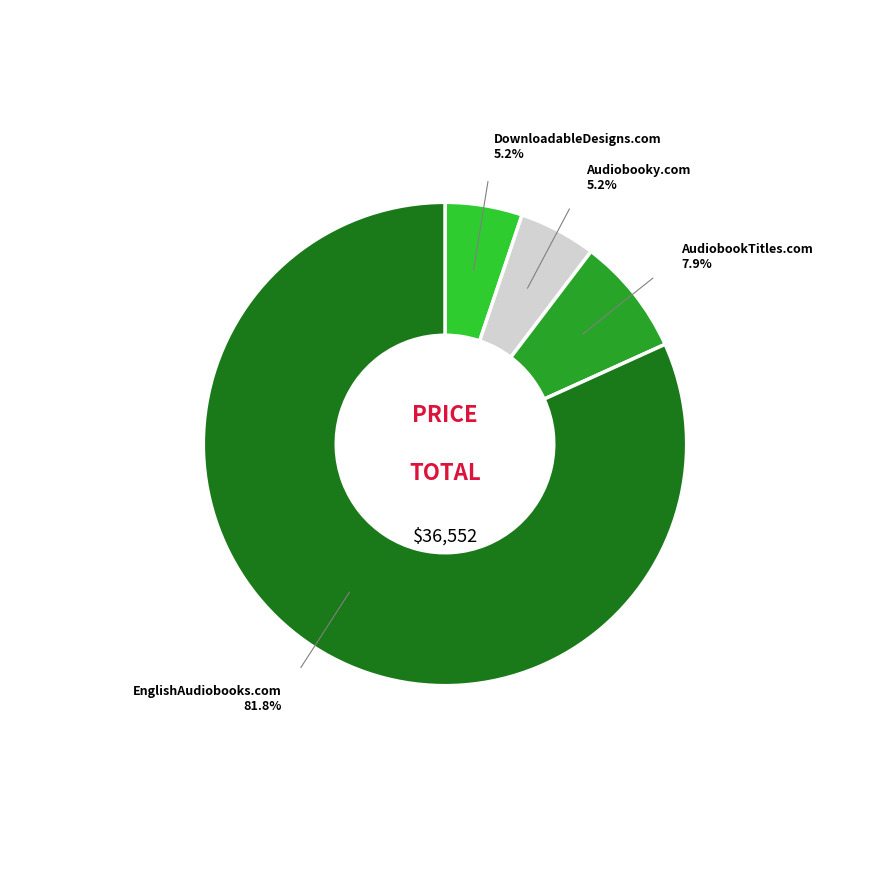

Is there a majority slice in this chart?

Yes